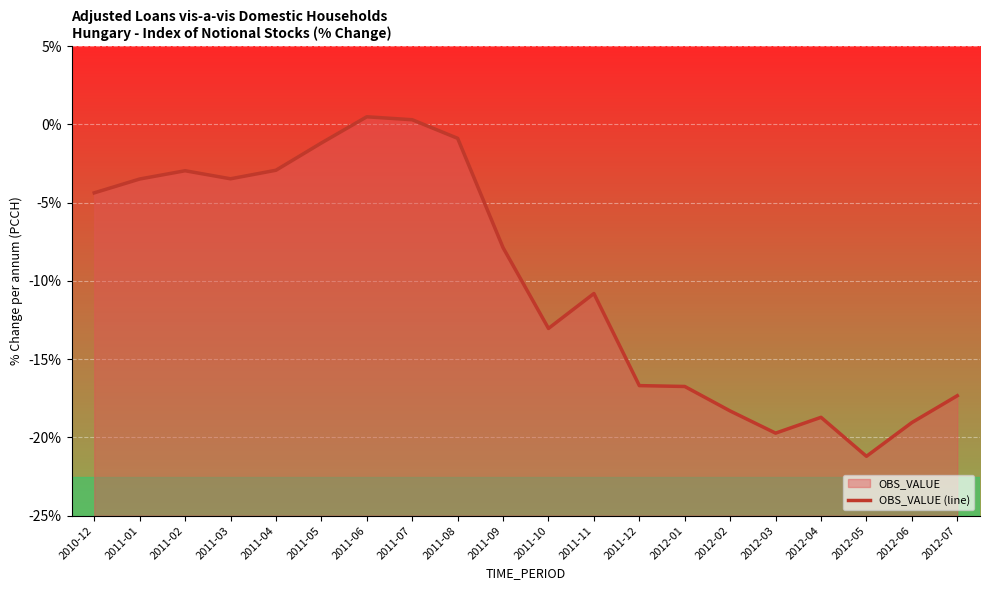

What is the difference between the maximum and minimum values?

21.7